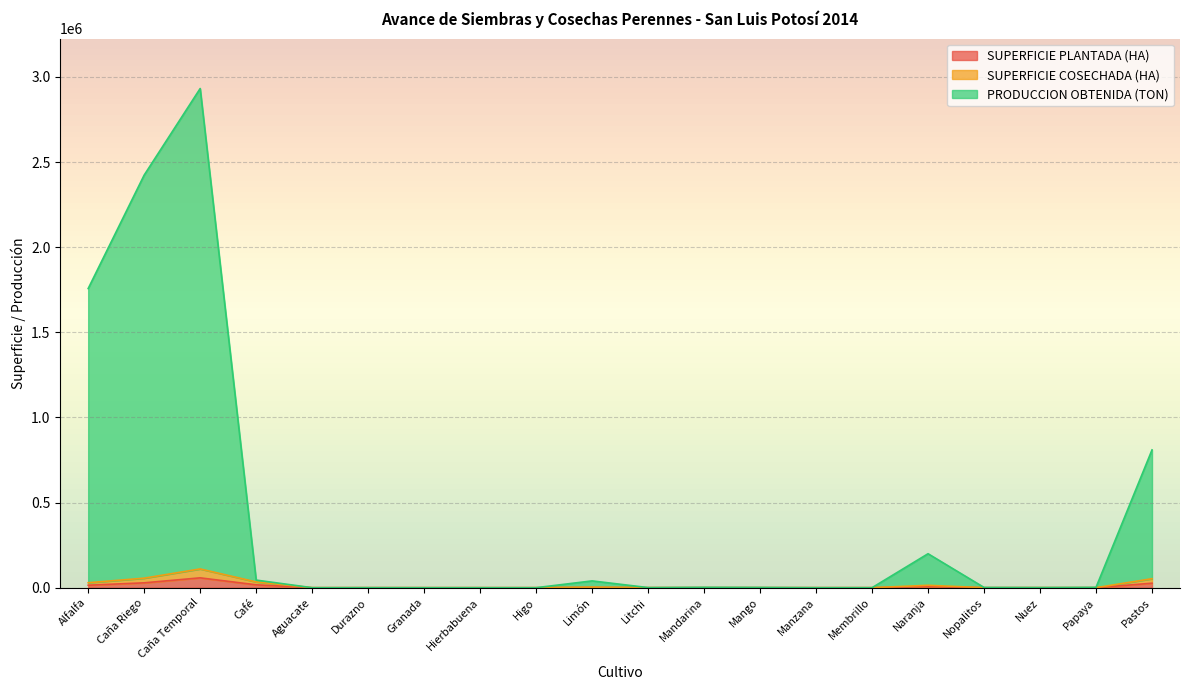

What is the label of the 5th point from the right?

Naranja